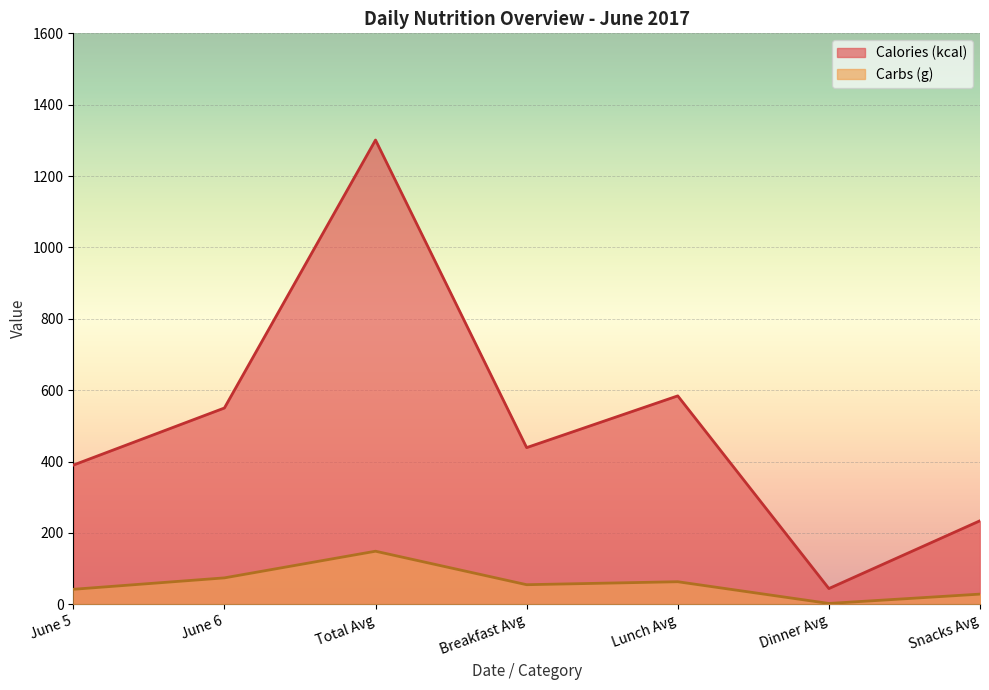

How many lines are shown in the chart?

2